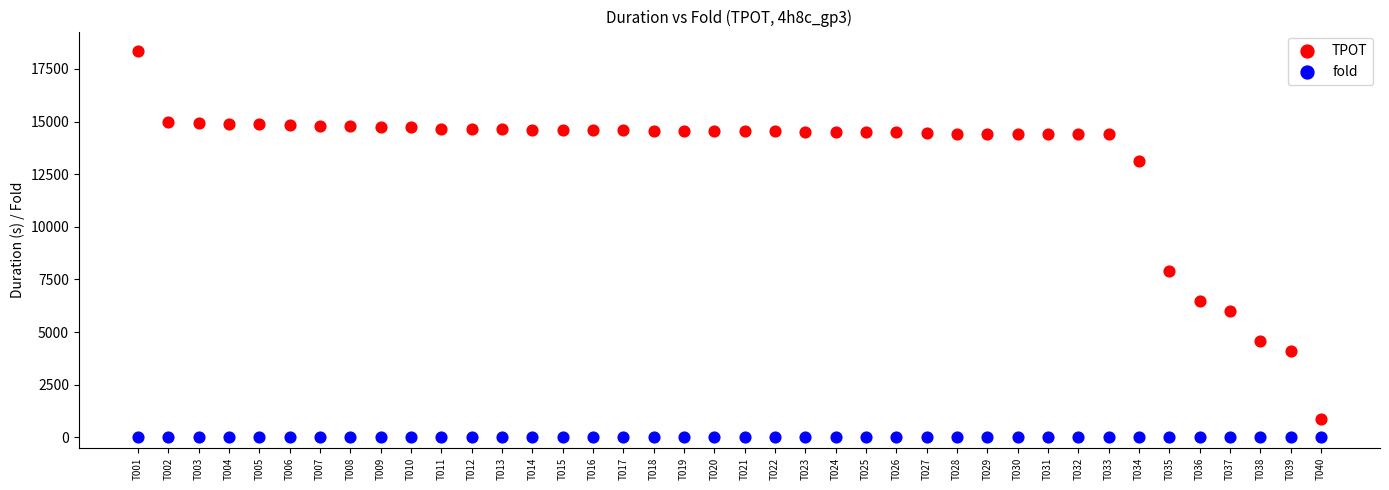

Which series has the largest Y range (max minus min)?

TPOT